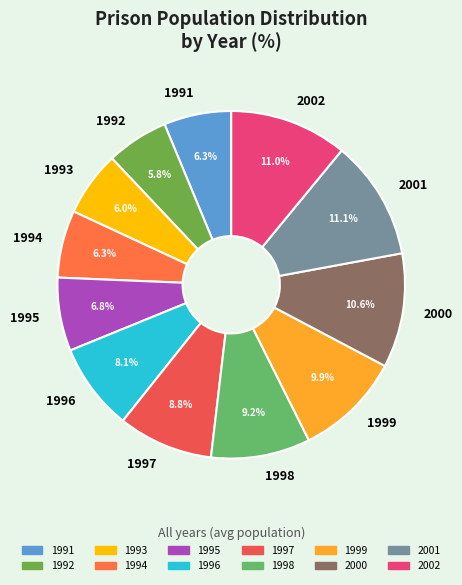

What is the ratio of the value at 1999 to the value at 2000?

0.9